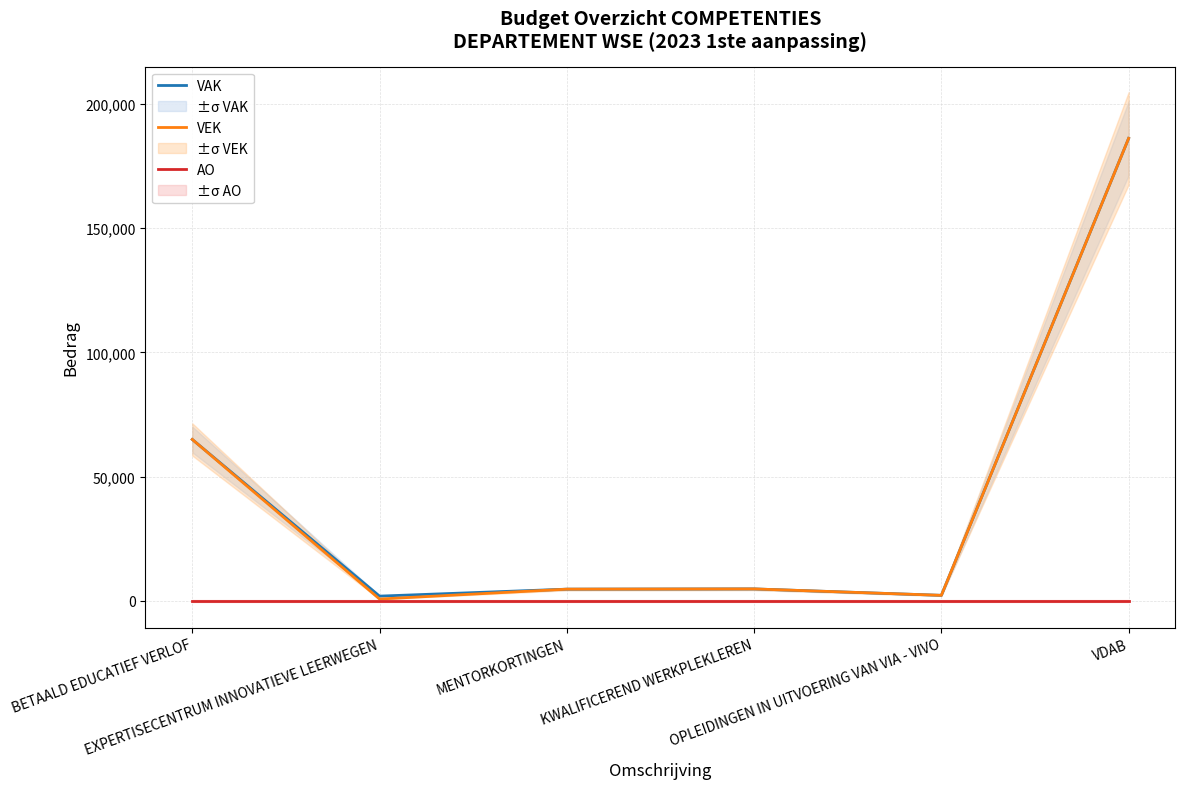

Reading right to left, list all the values displayed in this chart.

VAK: VDAB=186161	OPLEIDINGEN IN UITVOERING VAN VIA - VIVO=2200	KWALIFICEREND WERKPLEKLEREN=4783	MENTORKORTINGEN=4689	EXPERTISECENTRUM INNOVATIEVE LEERWEGEN=1885	BETAALD EDUCATIEF VERLOF=64955
VEK: VDAB=186161	OPLEIDINGEN IN UITVOERING VAN VIA - VIVO=2200	KWALIFICEREND WERKPLEKLEREN=4783	MENTORKORTINGEN=4689	EXPERTISECENTRUM INNOVATIEVE LEERWEGEN=714	BETAALD EDUCATIEF VERLOF=64955
AO: VDAB=0	OPLEIDINGEN IN UITVOERING VAN VIA - VIVO=0	KWALIFICEREND WERKPLEKLEREN=0	MENTORKORTINGEN=0	EXPERTISECENTRUM INNOVATIEVE LEERWEGEN=0	BETAALD EDUCATIEF VERLOF=0